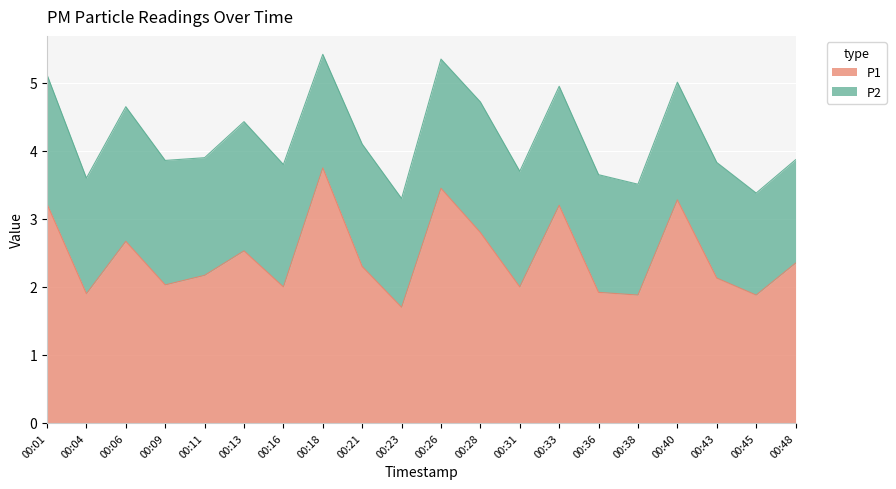

At which label is the value closest to 2?

00:16